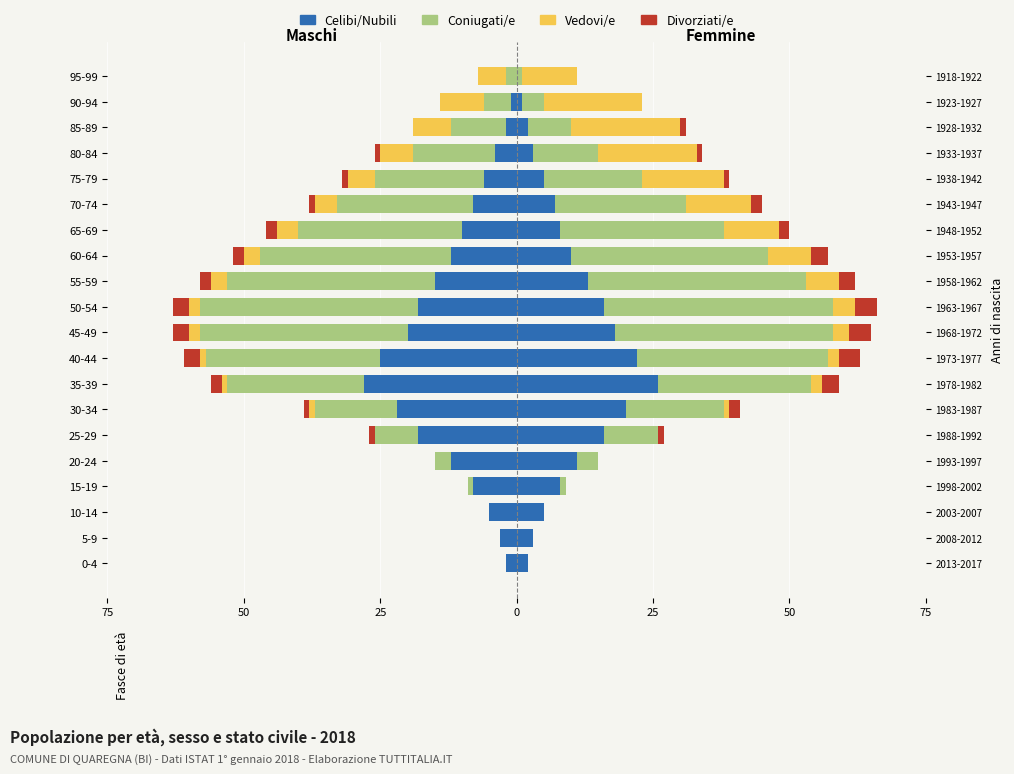

How many data points in Vedovi/e are less than -2?

9